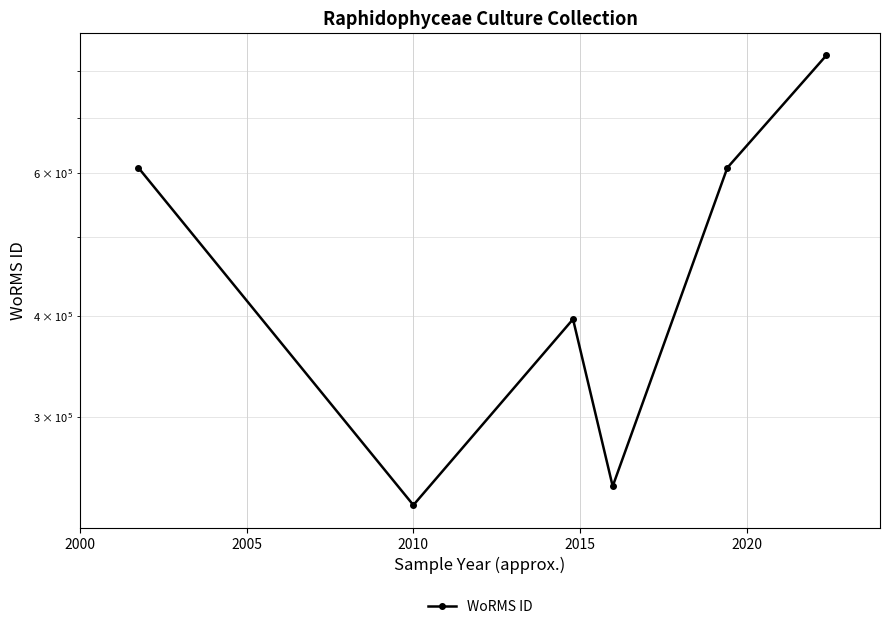

Which has a higher value, 2005 or 2020?

2020